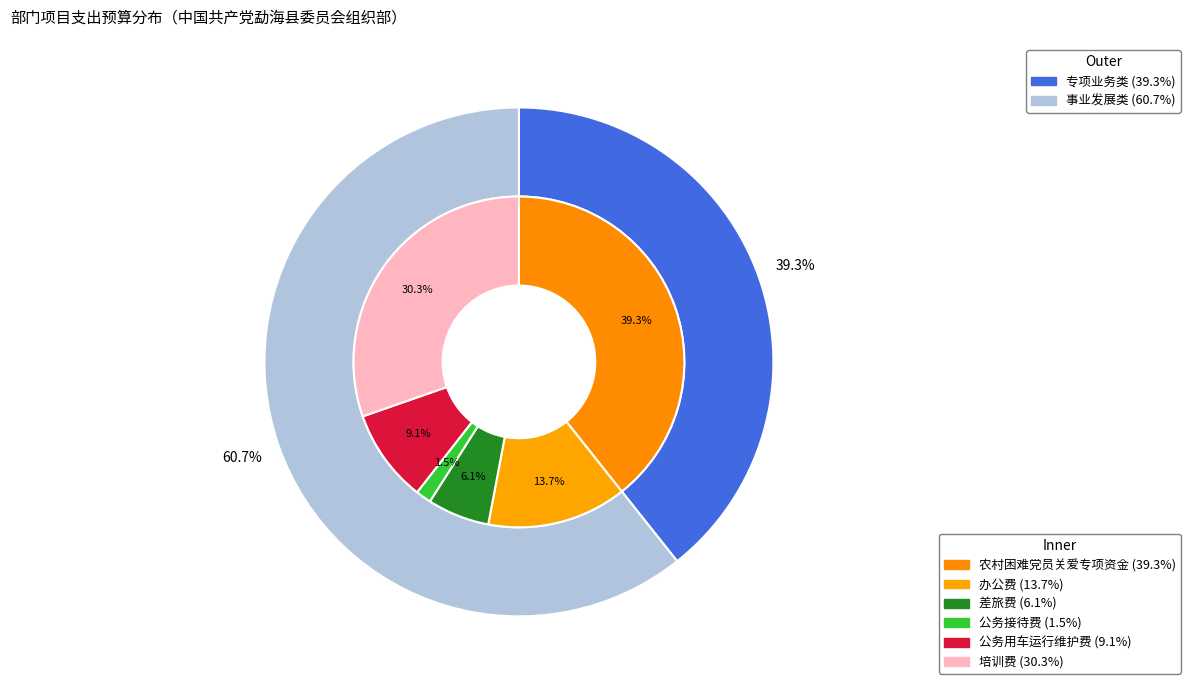

Which slice is the smallest?

公务接待费